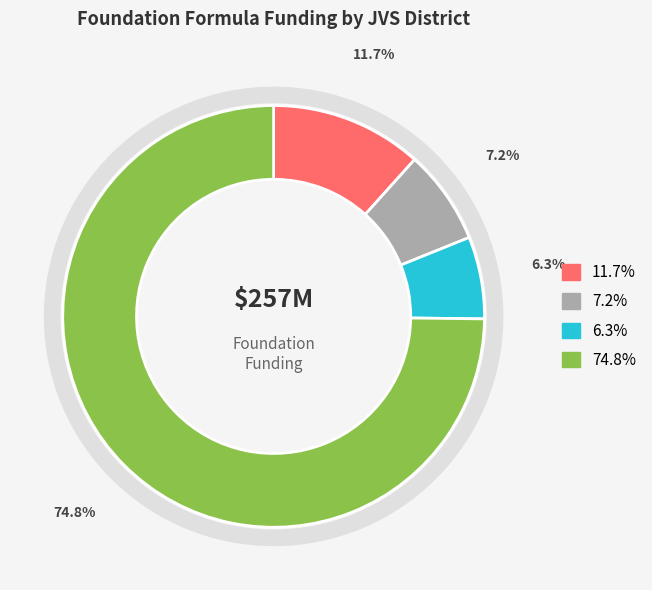

Is there any slice that represents more than half of the pie?

Yes